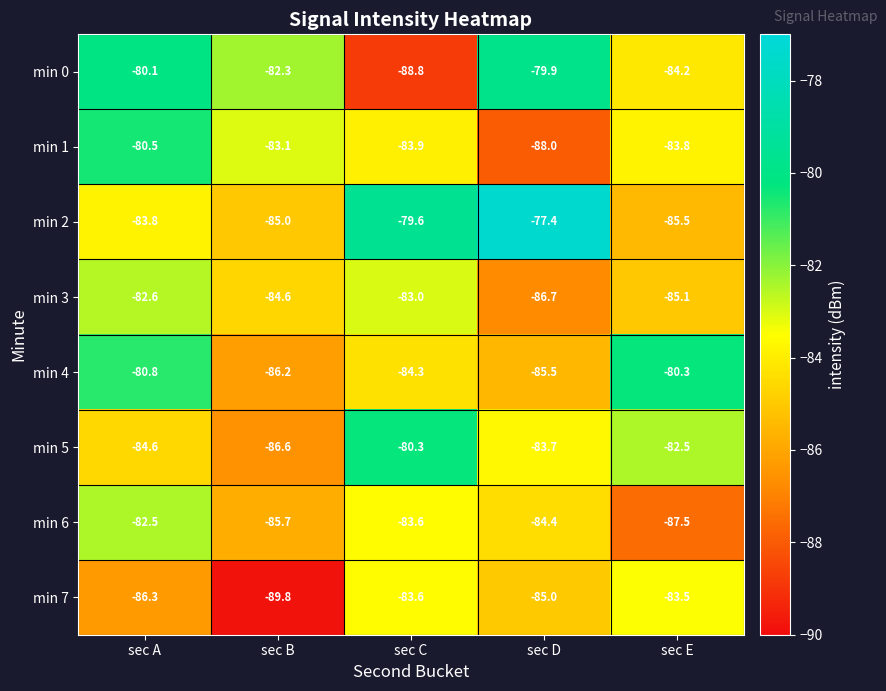

At sec A, list the series in order from largest to smallest.

min 0, min 1, min 4, min 6, min 3, min 2, min 5, min 7